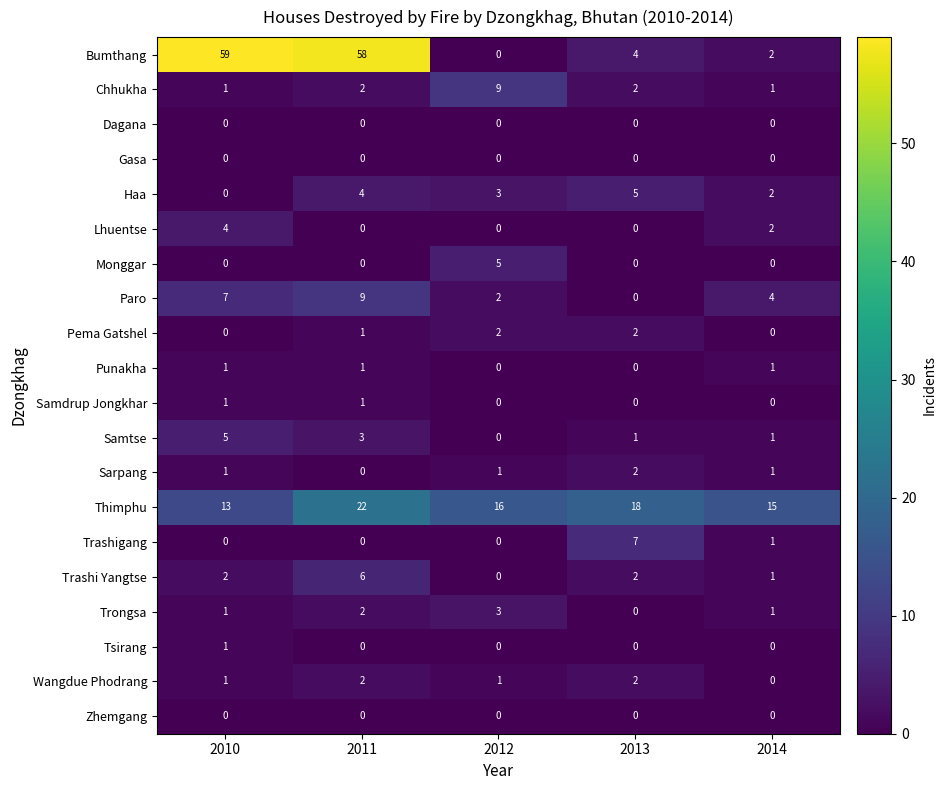

Is the value of Tsirang at 2013 greater than the value of Paro at 2014?

No